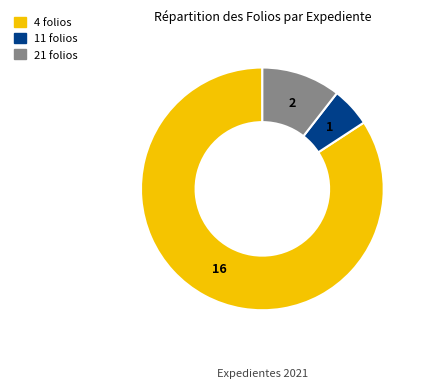

Does any single category account for the majority?

Yes